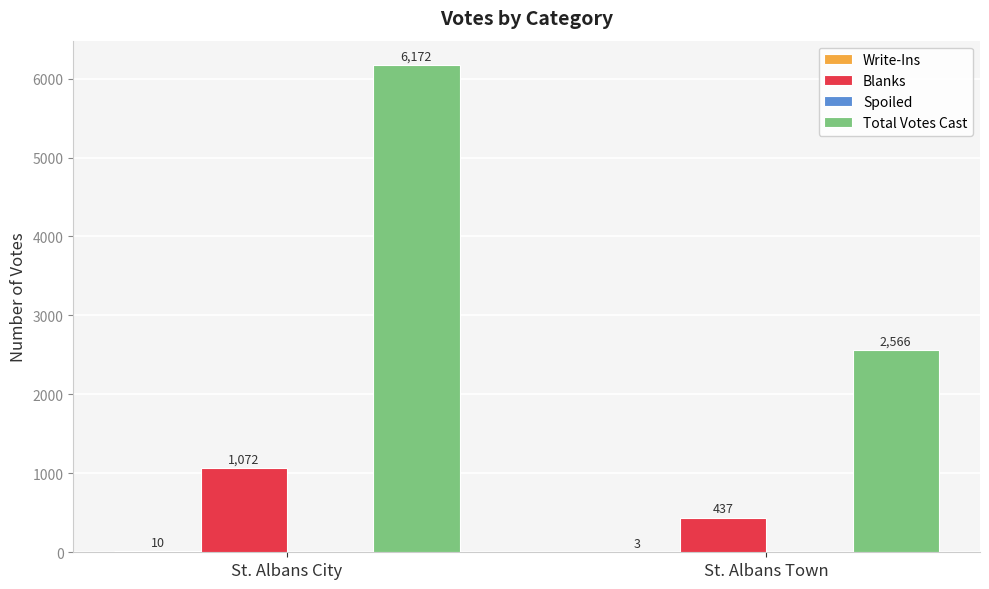

At which category does the chart reach its peak across all series?

St. Albans City